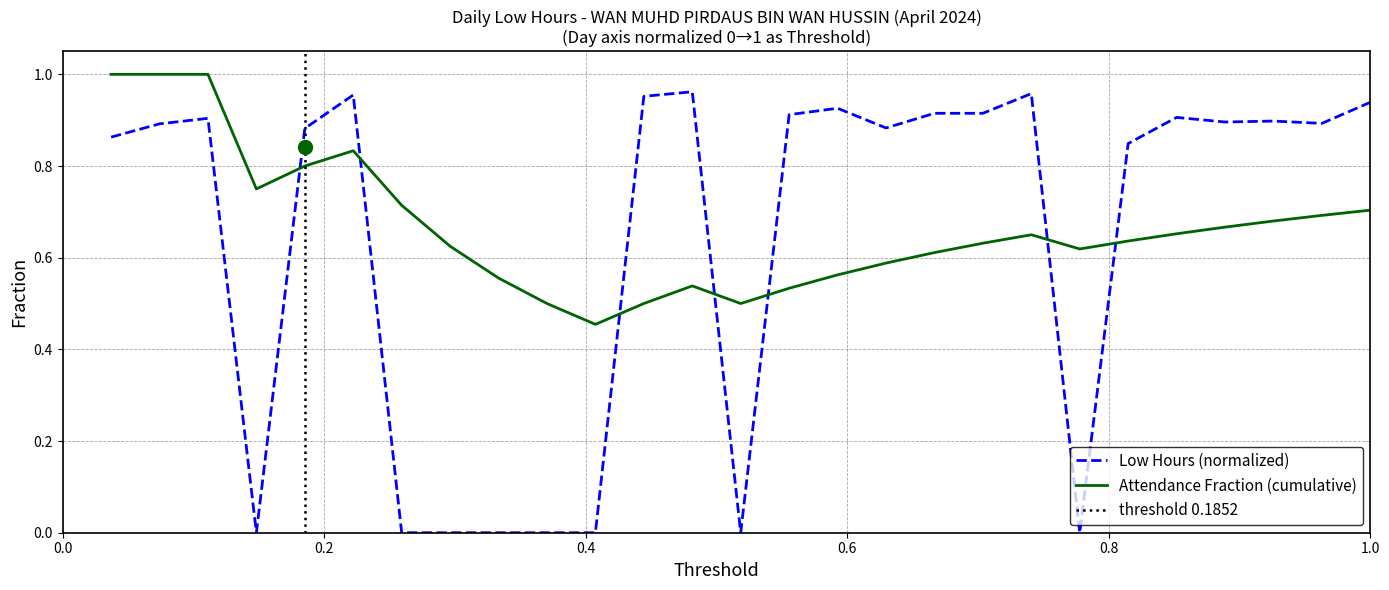

What is the average value?

0.6